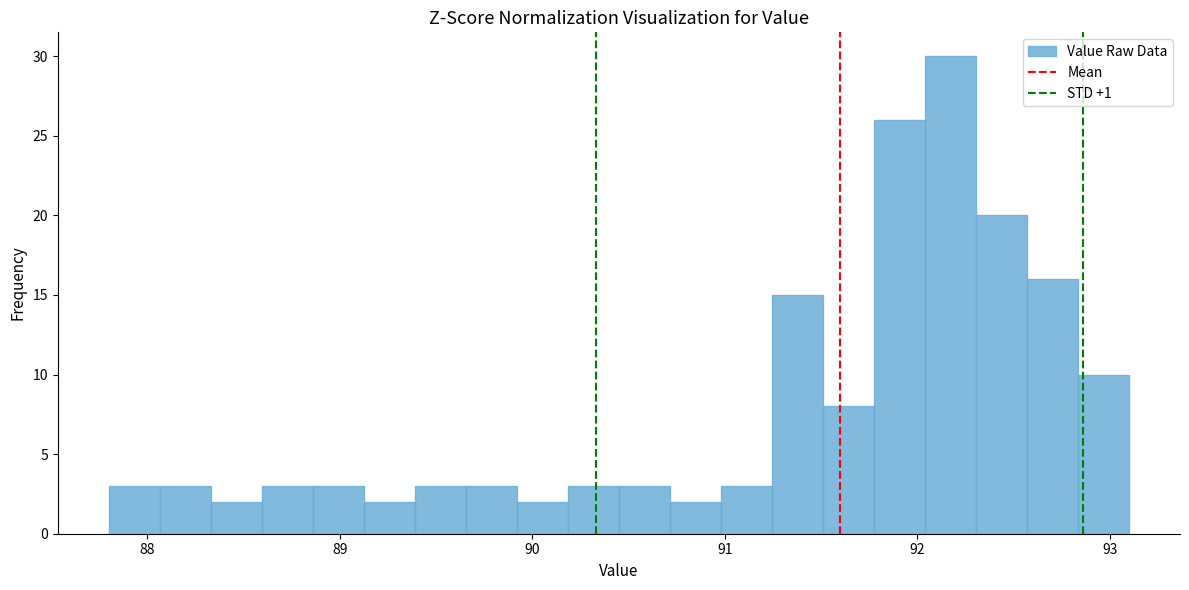

Around what value on the x-axis is the tallest bar? Give the approximate position of its centre, as read against the axis.

92.2